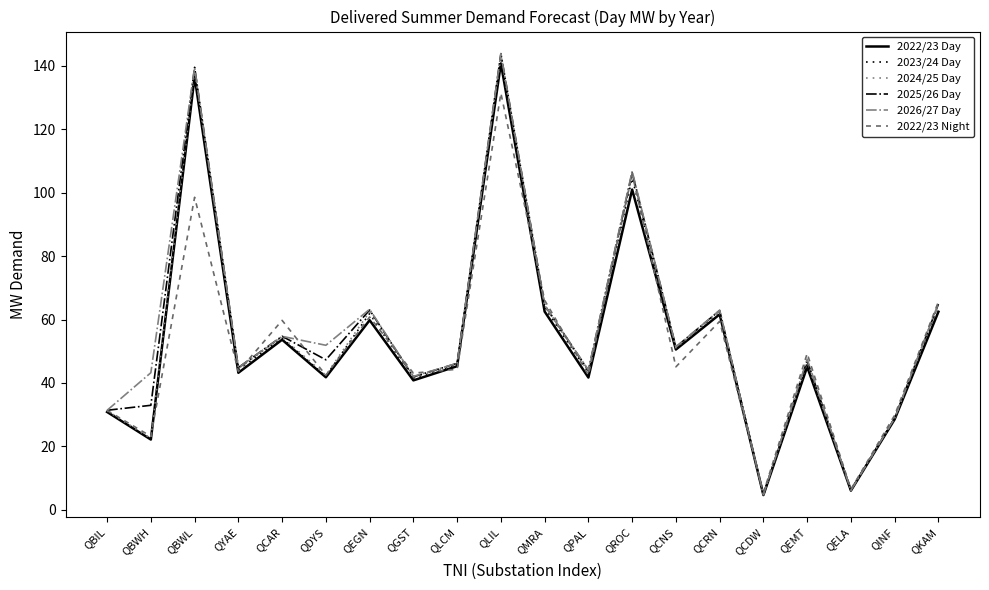

What is the greatest value displayed?

143.8